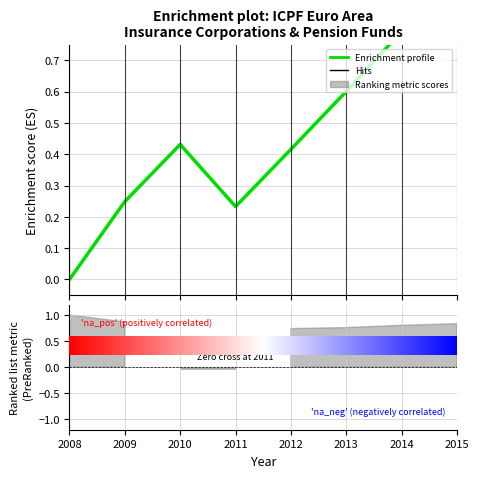

Reading left to right, list all the values displayed in this chart.

0.0	0.2	0.4	0.2	0.4	0.6	0.8	1.0